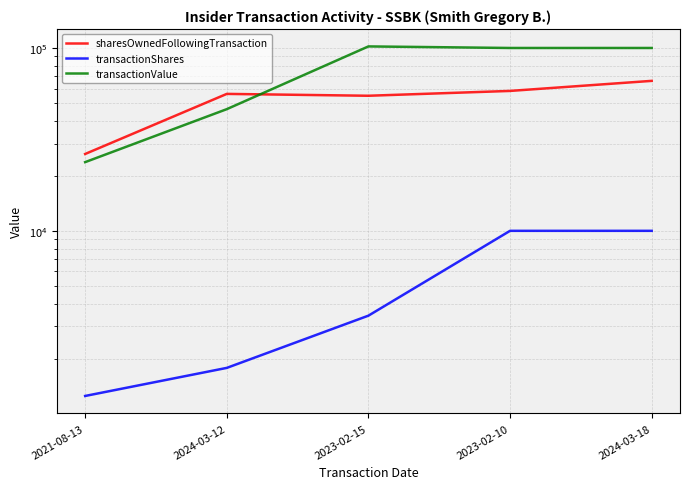

How many data points in transactionShares are less than 3436?

2